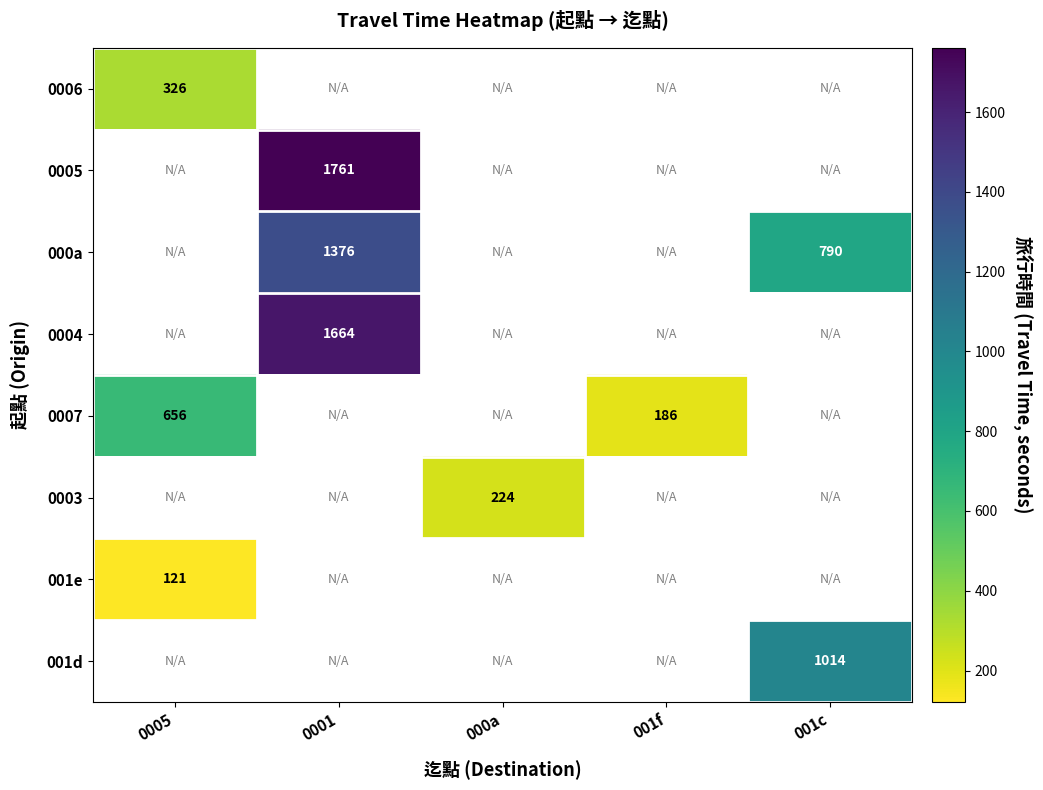

Which has a higher value, 001f or 000a?

000a